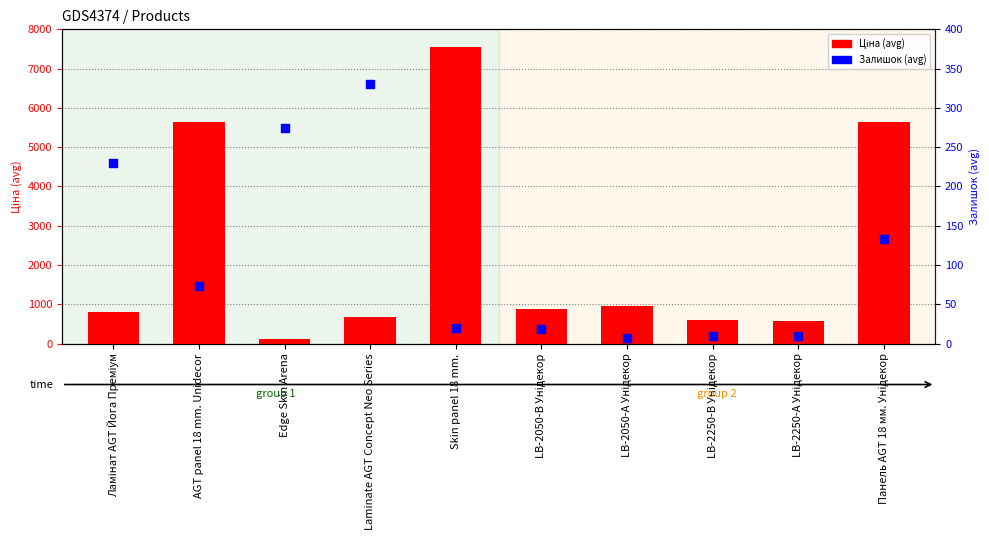

At how many categories does at least one series exceed 6907?

1